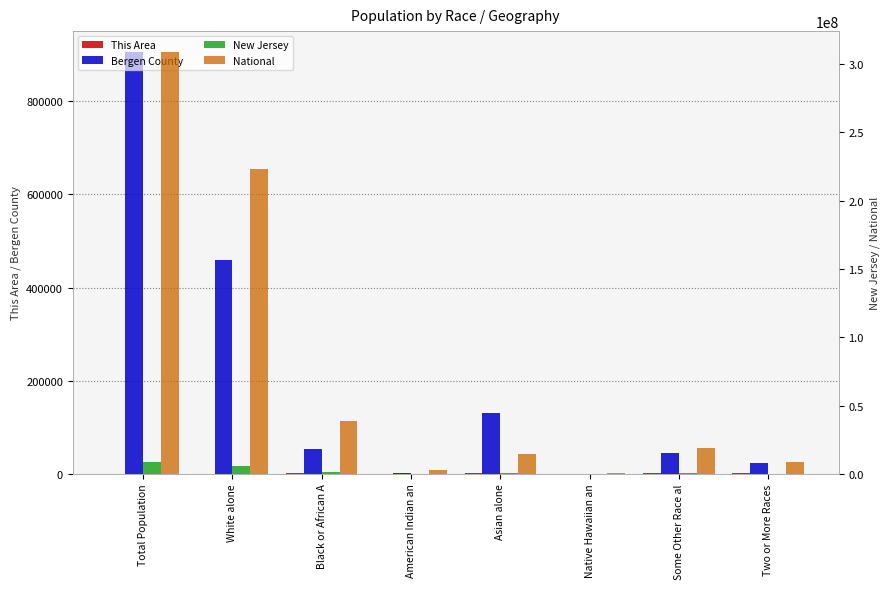

What is the label of the 8th bar from the right?

Total Population